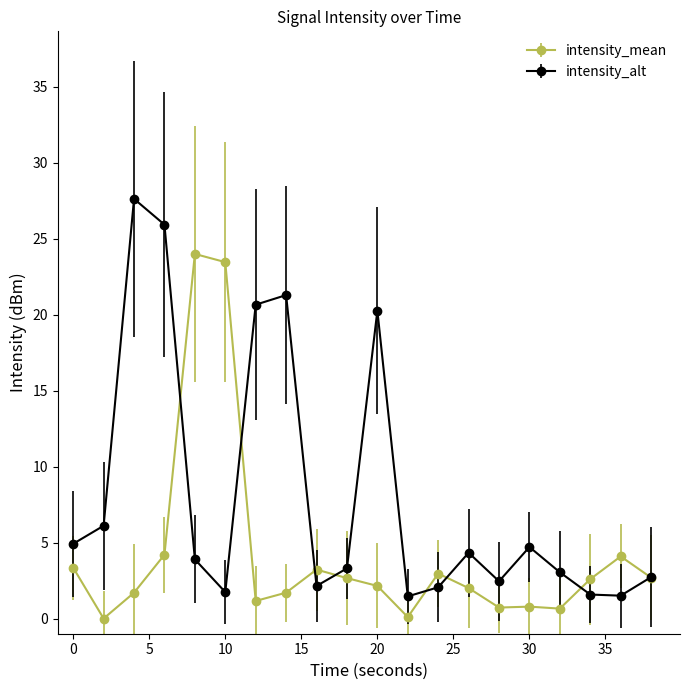

How many data points does each series have?

20